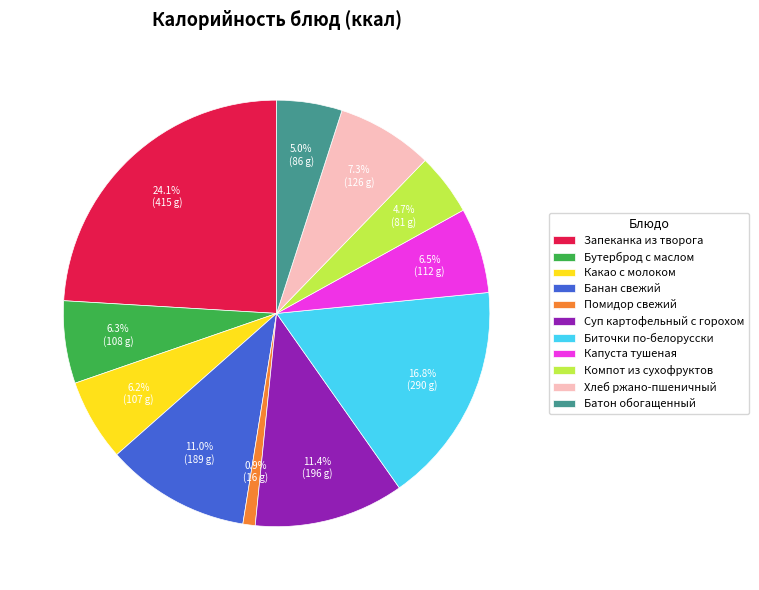

Does Какао с молоком represent more than half of the total?

No